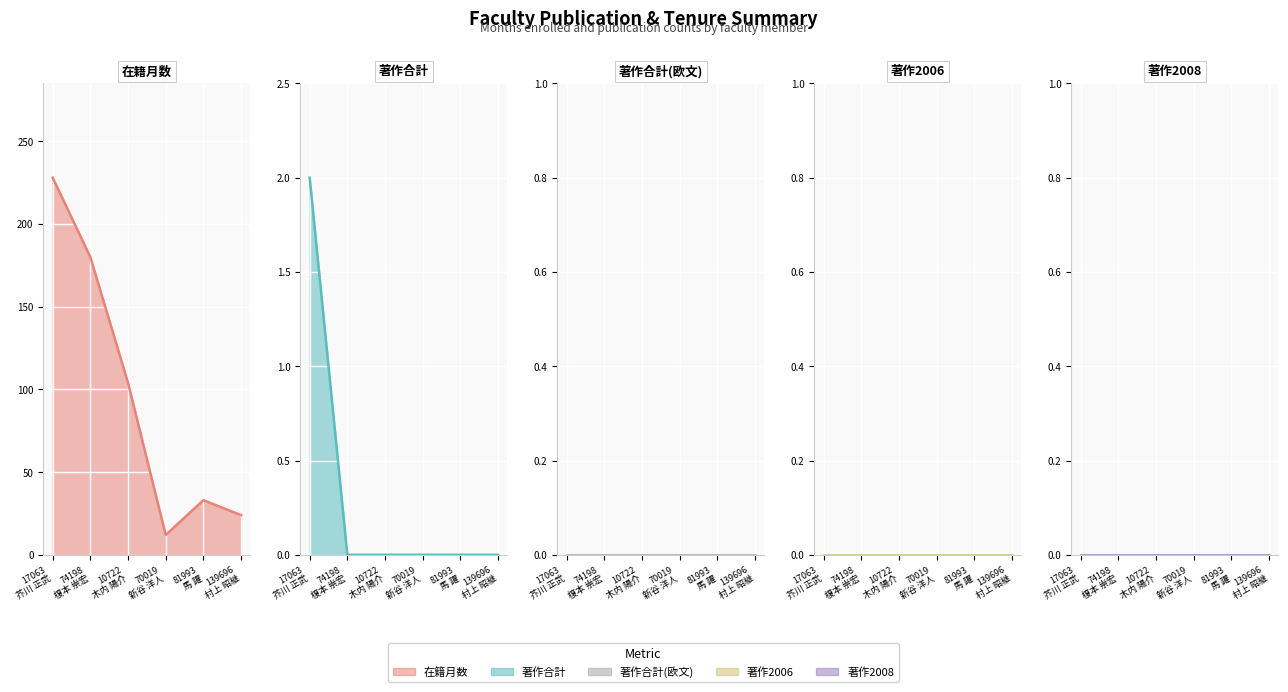

True or false: 著作2008 and 著作2006 cross at least once.

False